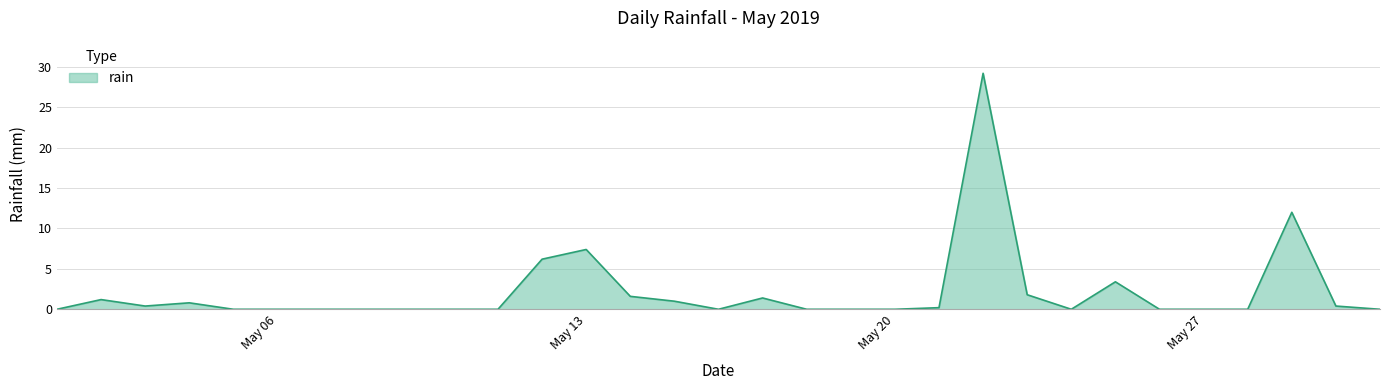

What is the difference between the maximum and minimum values?

29.2